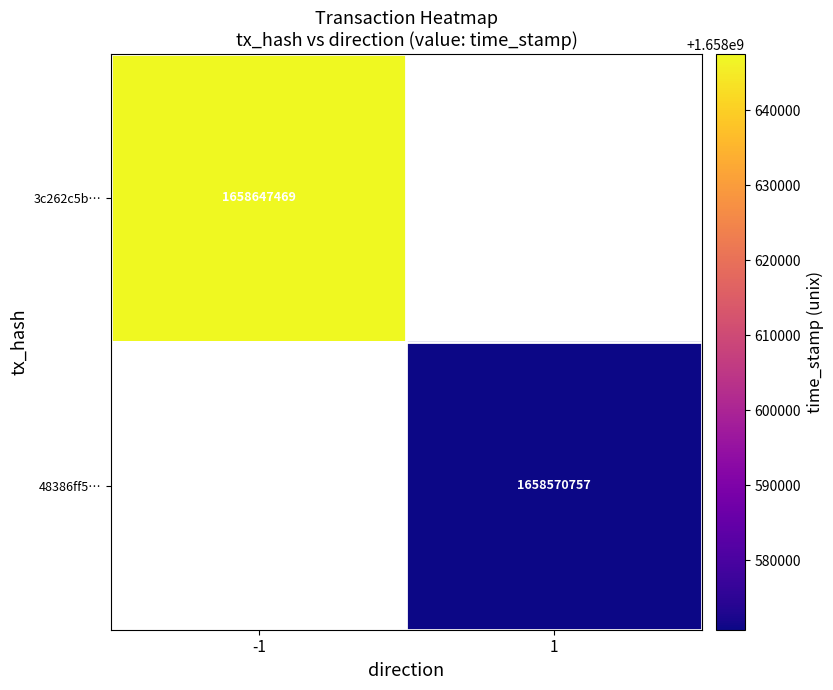

Count the number of categories in the chart.

2